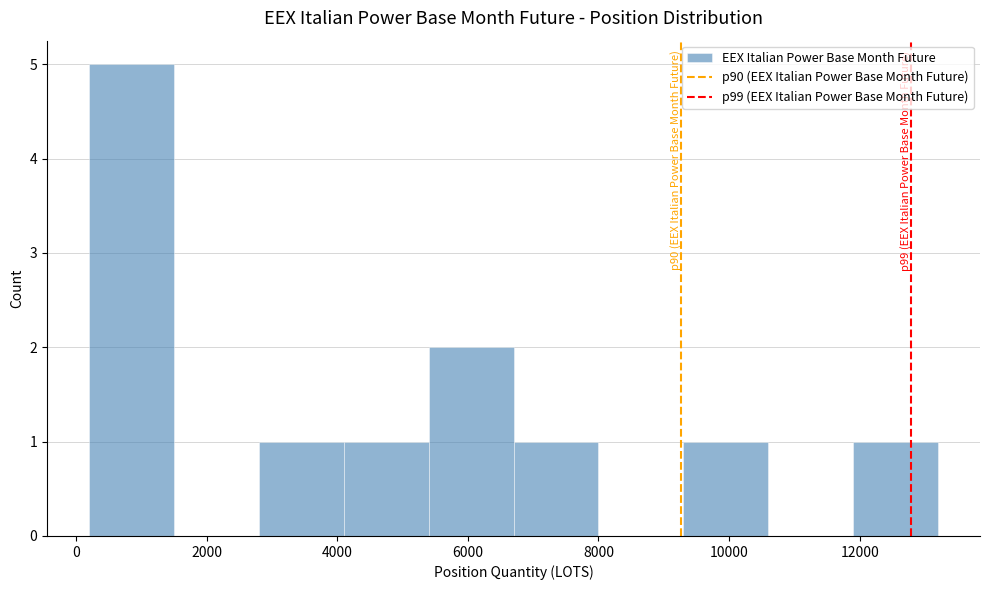

Which range on the x-axis has the tallest bar?

200 to 1600